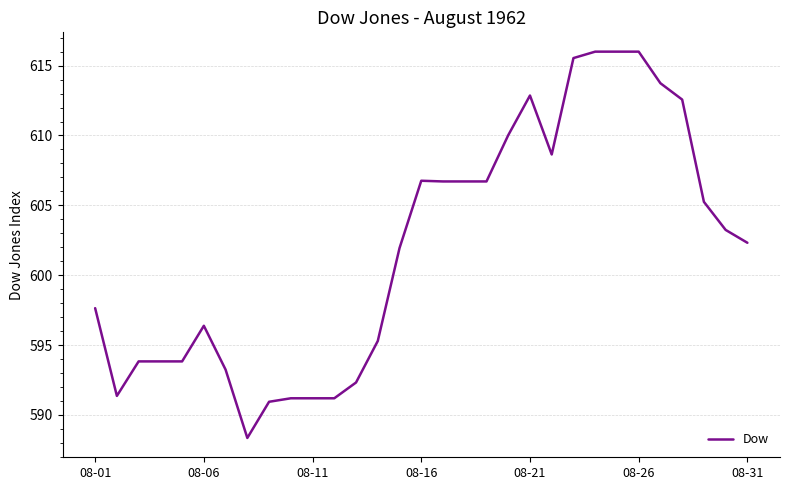

What is the greatest value displayed?

616.0